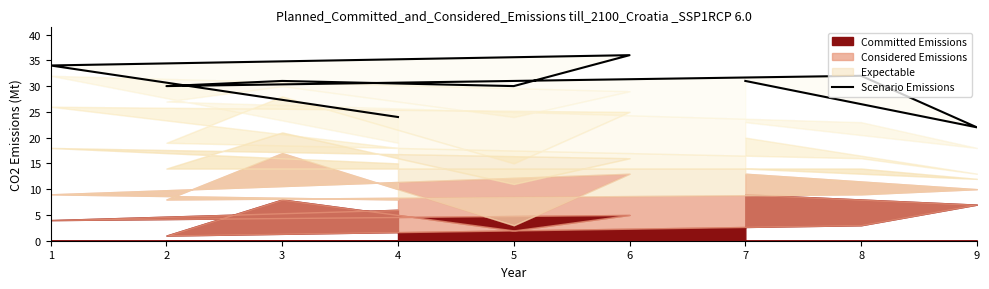

How many lines are shown in the chart?

1